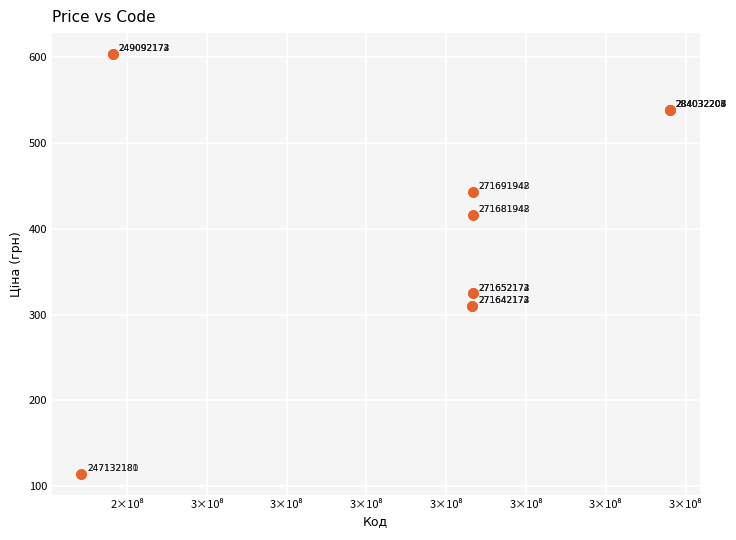

What Y value in the scatter plot is closest to 358?

324.8